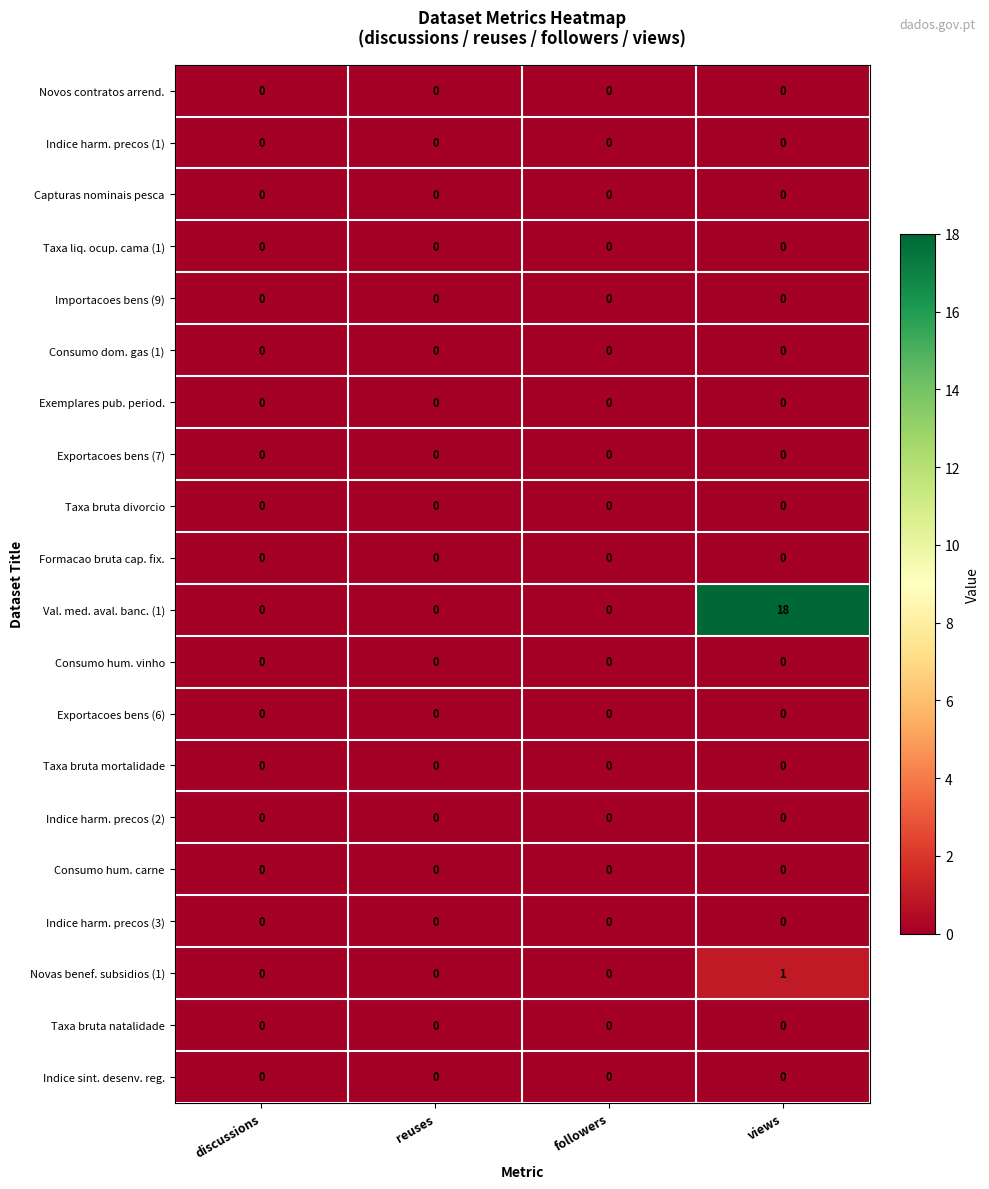

At which category does the chart reach its peak across all series?

views